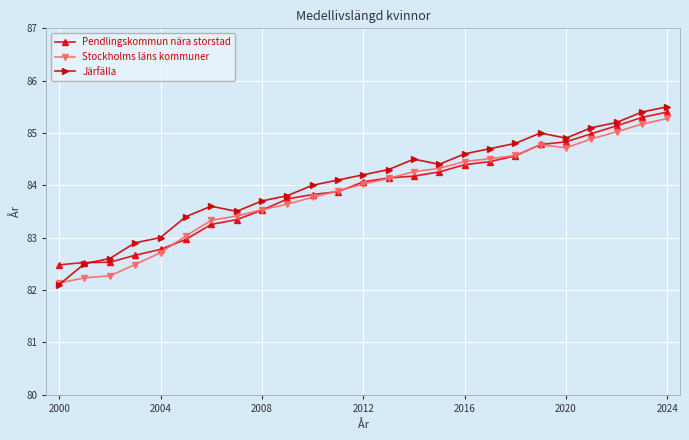

What is the lowest value of the Järfälla series?

82.1